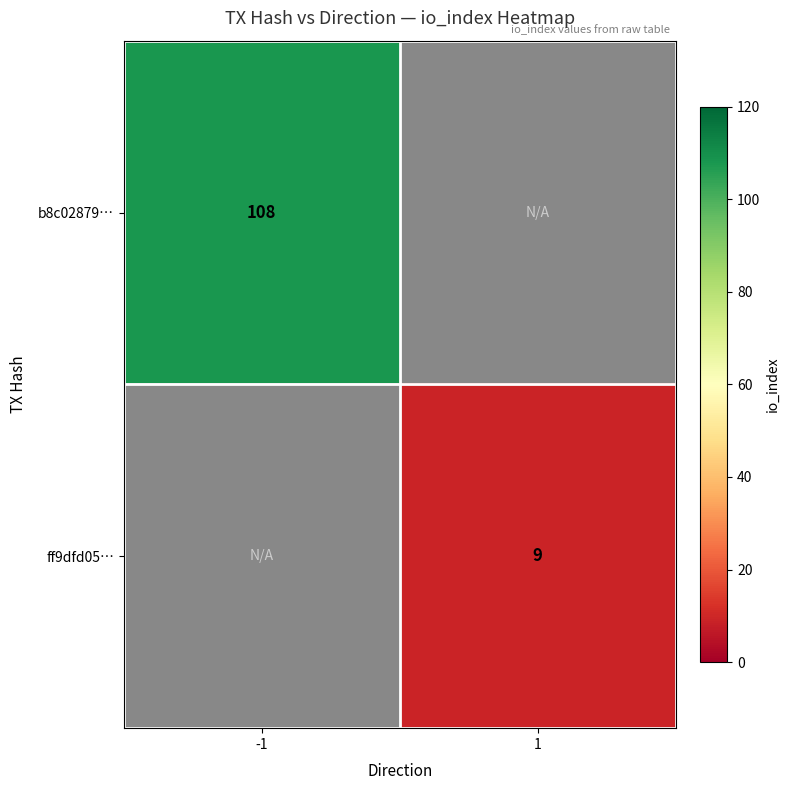

The b8c02879… series shows 57 at -1. True or false?

False